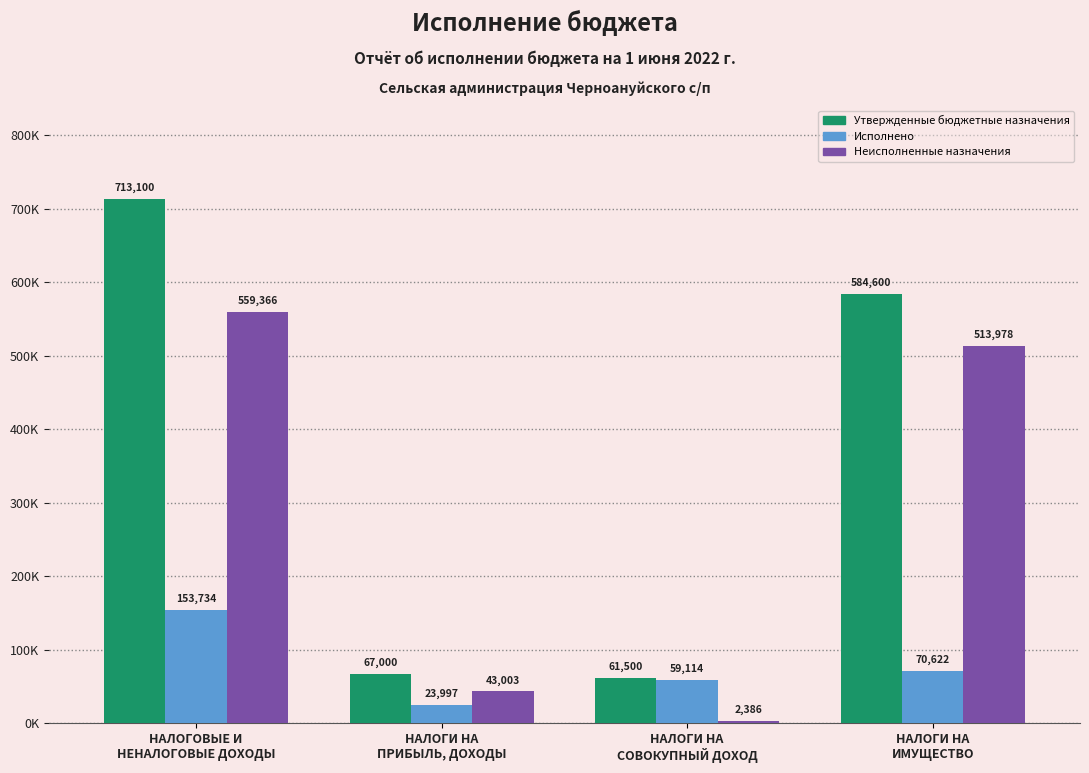

Rank the series at НАЛОГИ НА
ПРИБЫЛЬ, ДОХОДЫ from lowest to highest value.

Исполнено, Неисполненные назначения, Утвержденные бюджетные назначения